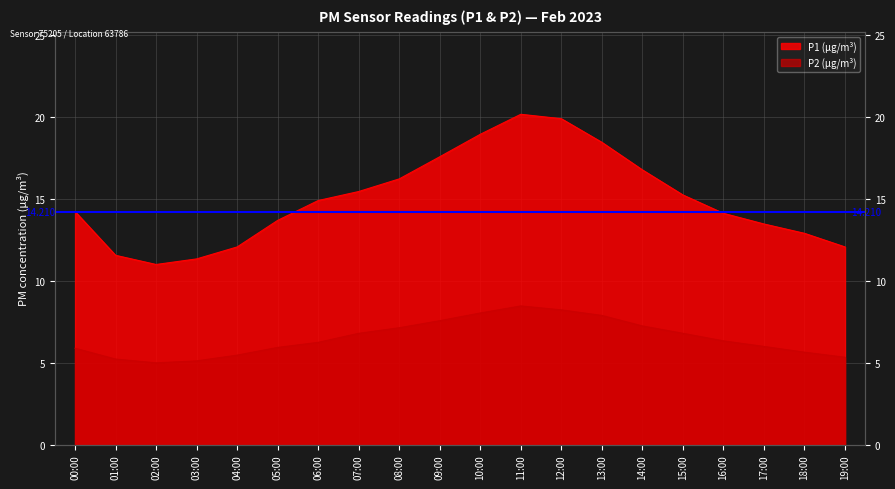

Between 09:00 and 18:00, which series saw the biggest shift?

P1